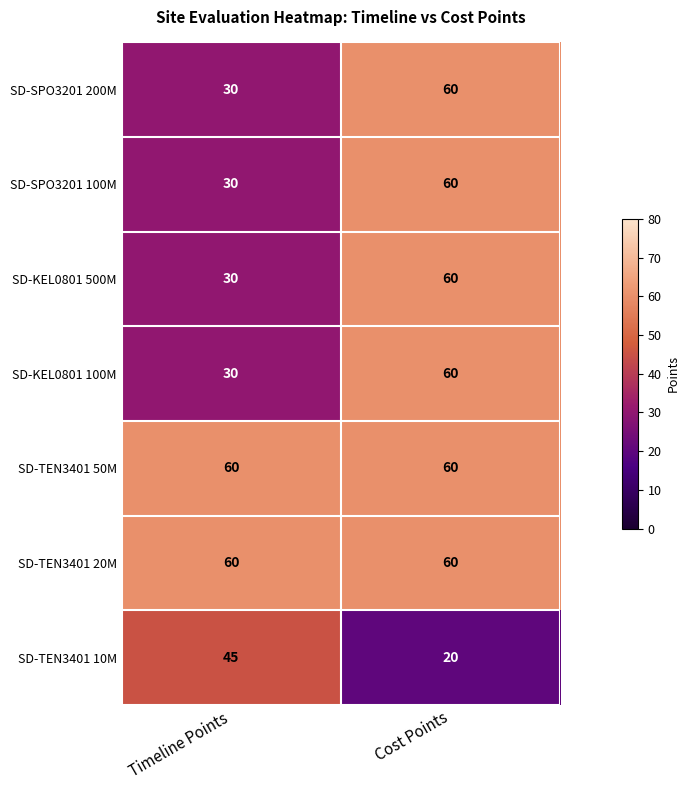

What is the spread (max minus min) of values at Timeline Points?

30